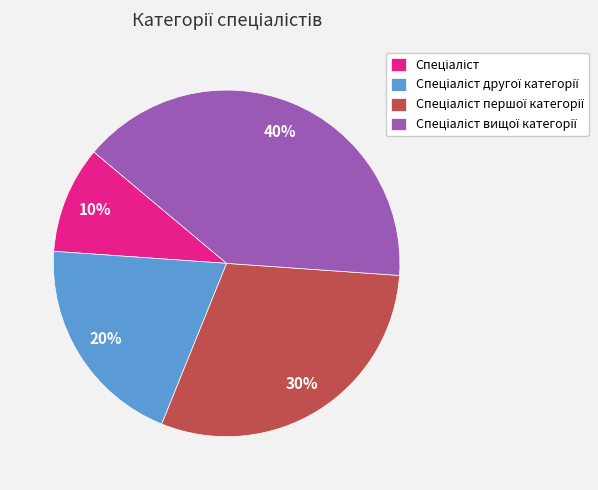

To the nearest percent, what is the average slice percentage?

25%